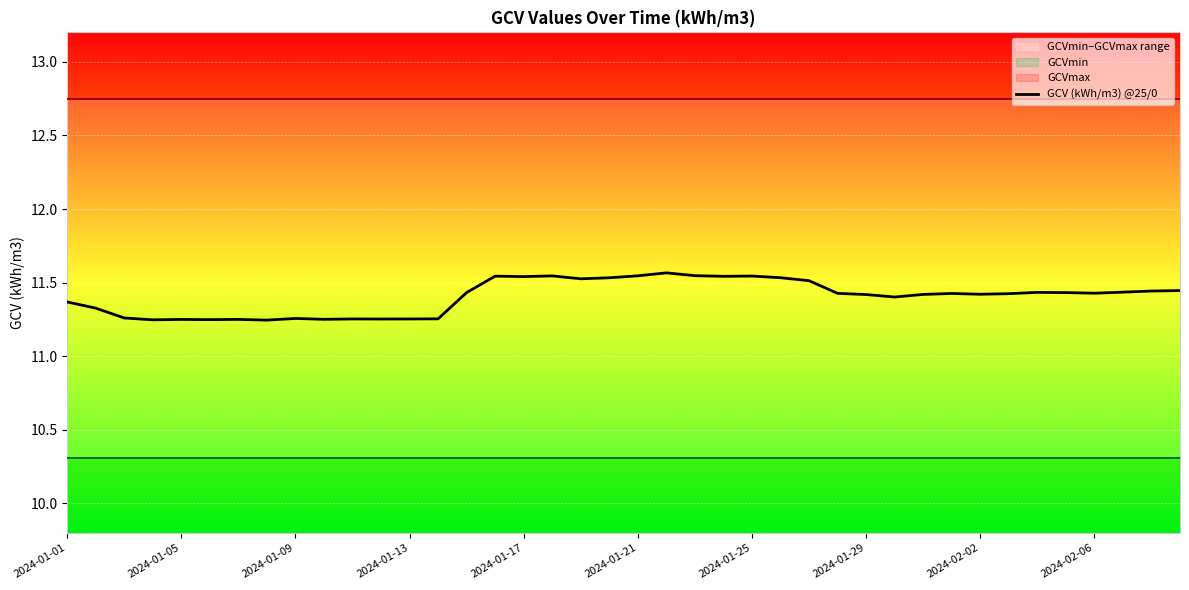

True or false: GCV (kWh/m3) @25/0 has a value of 11.4 at 2024-01-01.

True